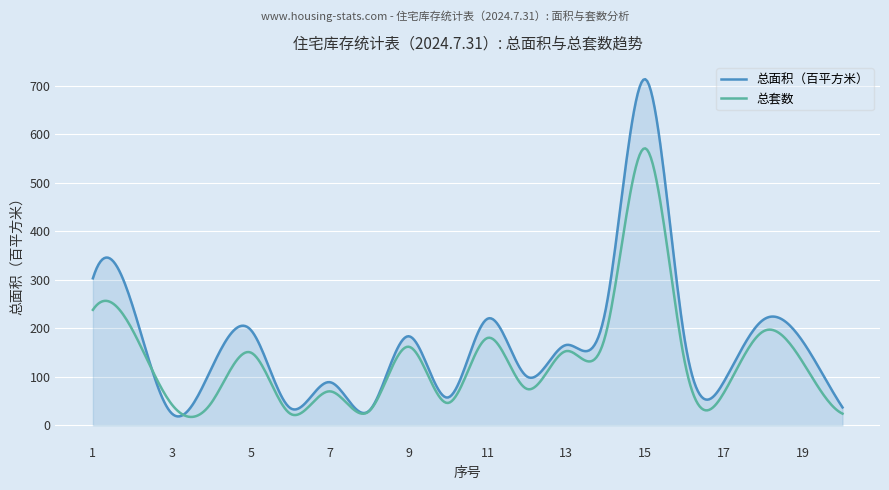

What is the greatest value displayed?

713.6